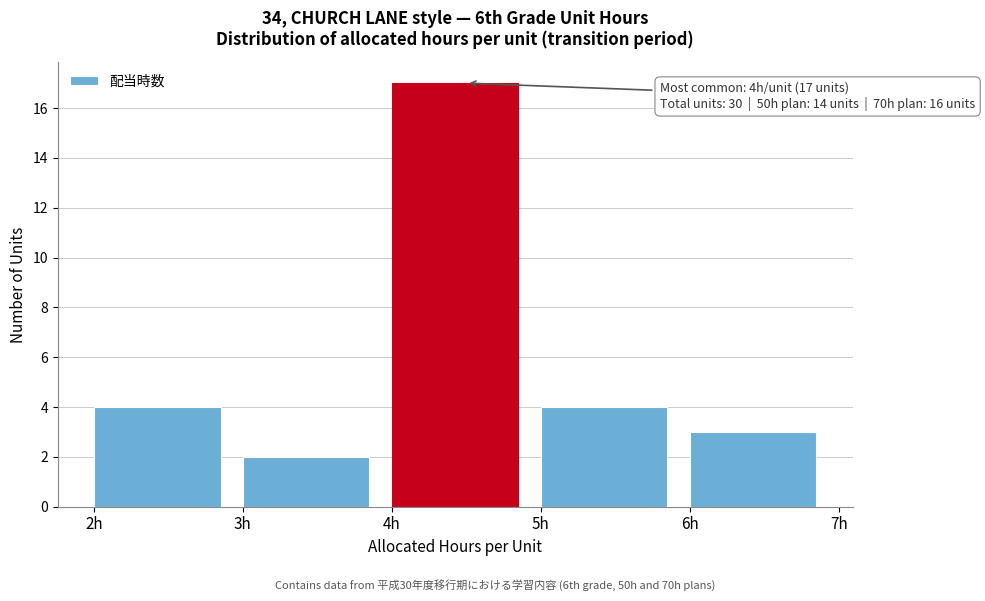

Over which range of the x-axis is the bar tallest?

4 to 5